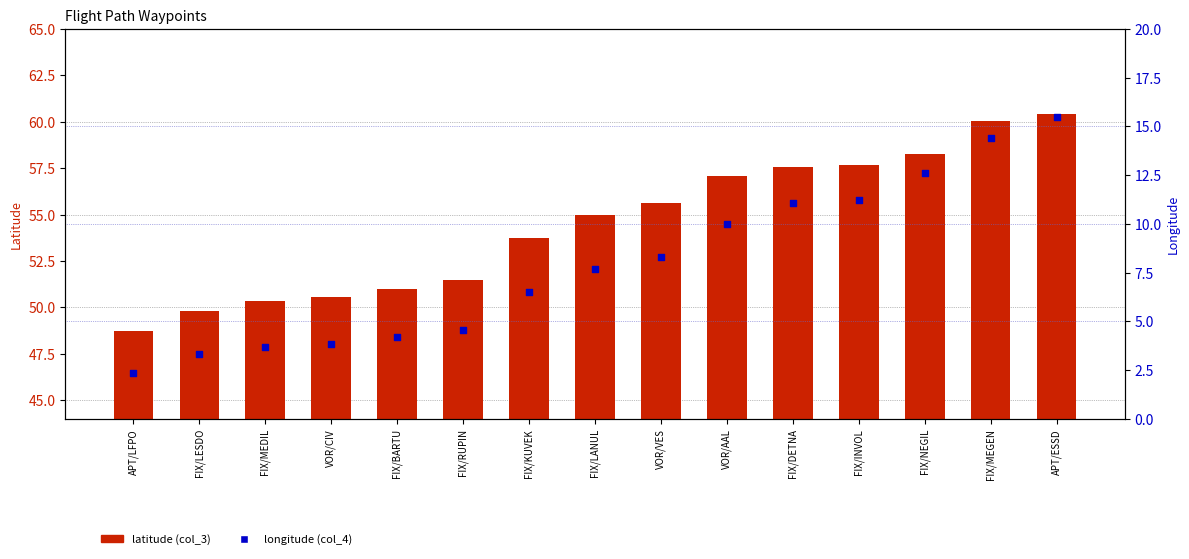

Is the value of latitude (col_3) at VOR/AAL greater than the value of longitude (col_4) at FIX/RUPIN?

Yes